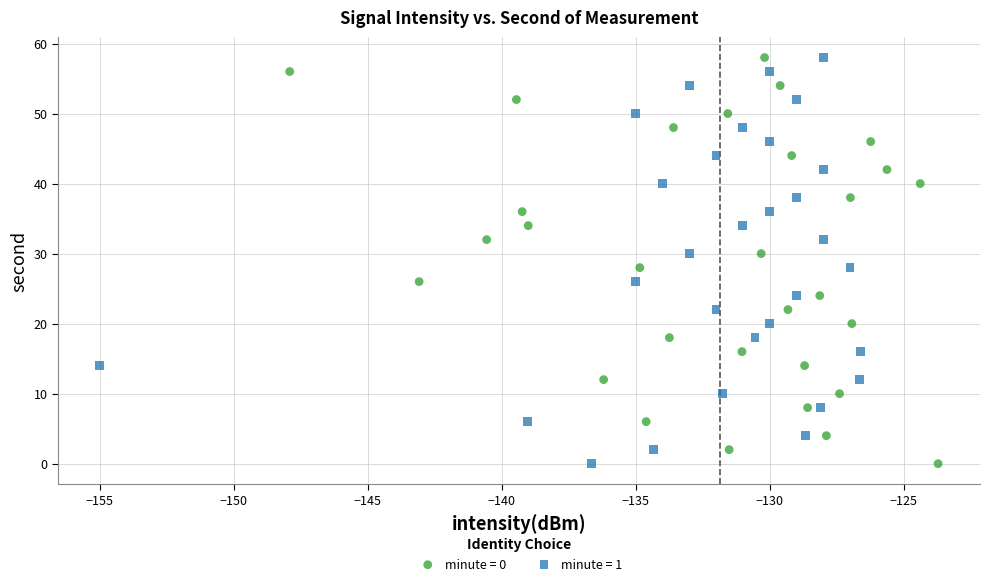

What are all the series names shown in the legend?

minute = 0, minute = 1